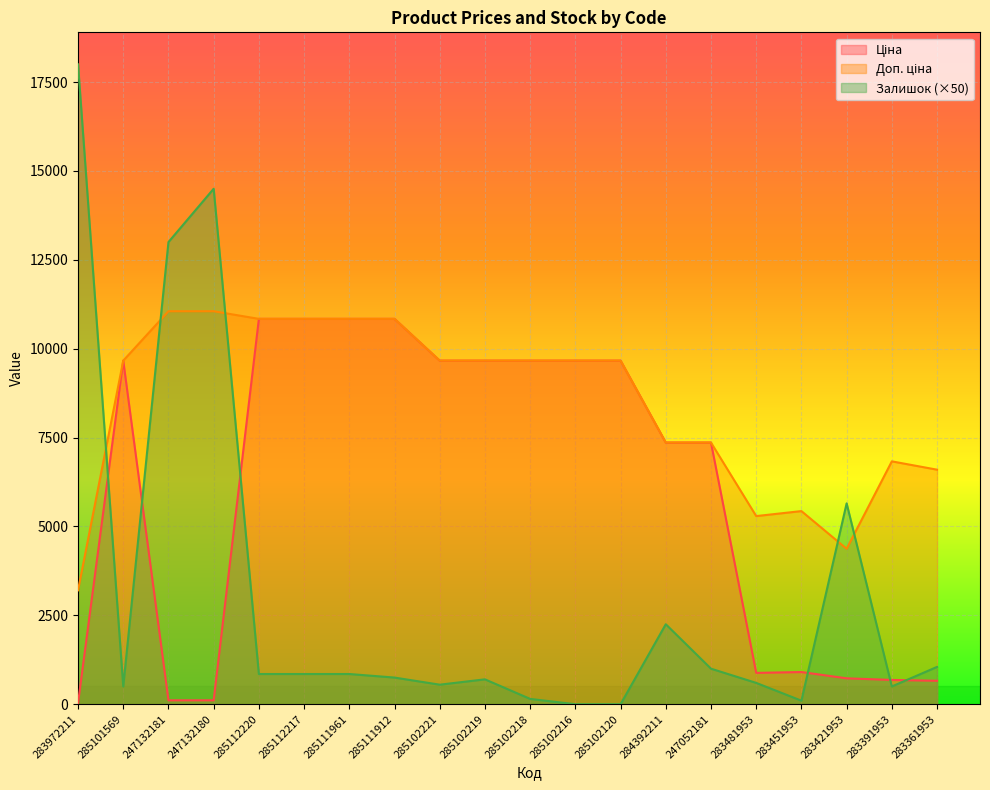

Which series has the largest total across all categories?

Доп. ціна